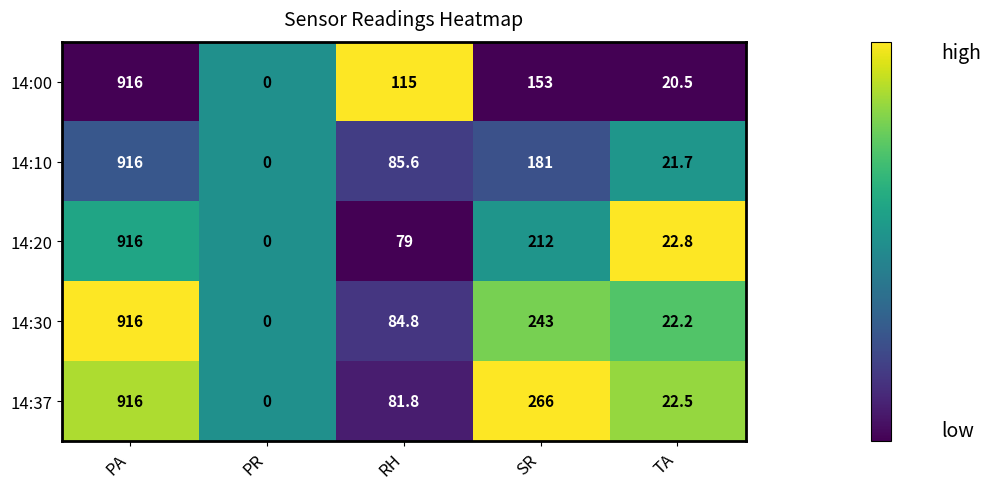

At which label does 14:37 first exceed 81?

PA